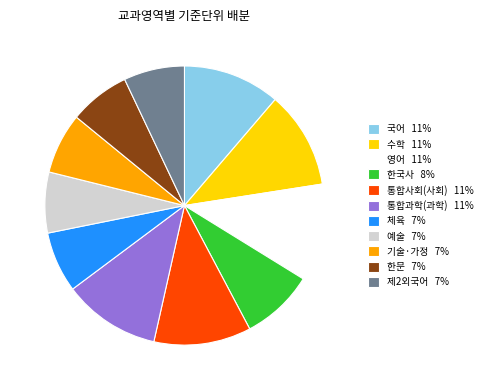

What is the ratio of the value at 영어 11% to the value at 통합과학(과학) 11%?

1.0